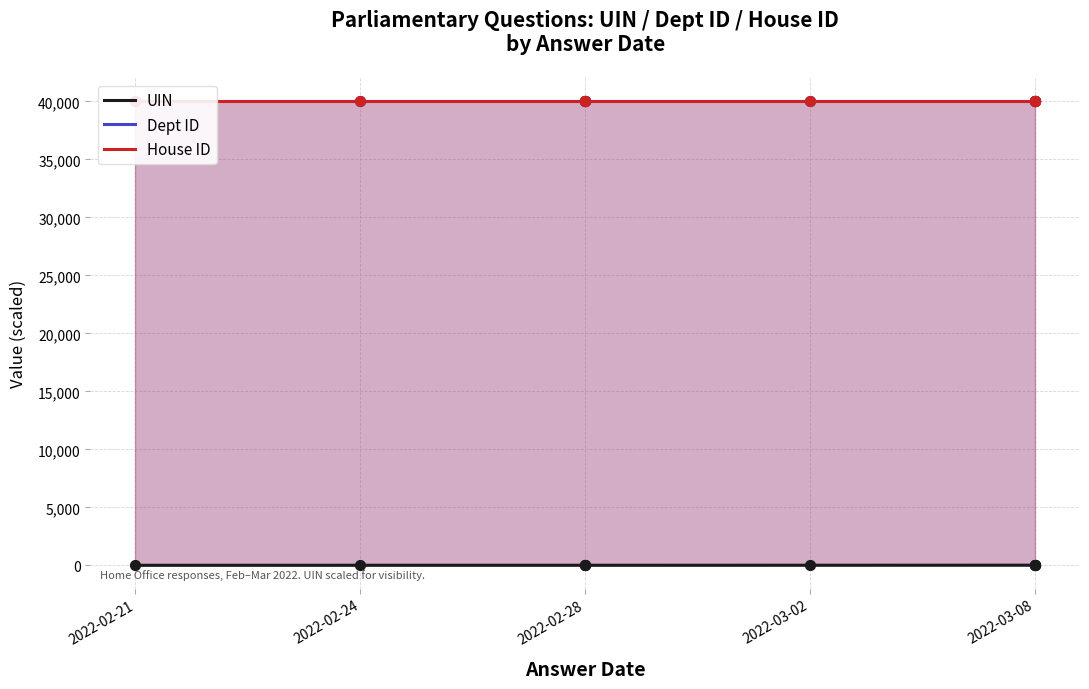

Which series has the largest total across all categories?

Dept ID